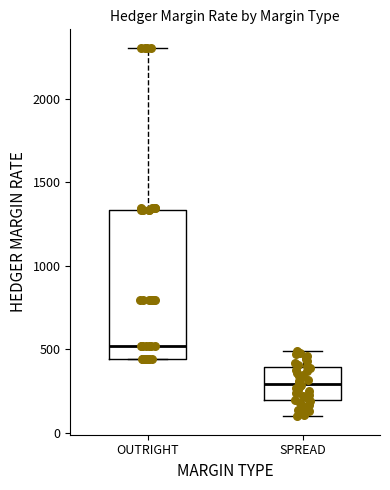

Where is the lower edge of the box for OUTRIGHT on the y-axis? The values are not printed on the chart, so give them approximately, as read against the axis.

450